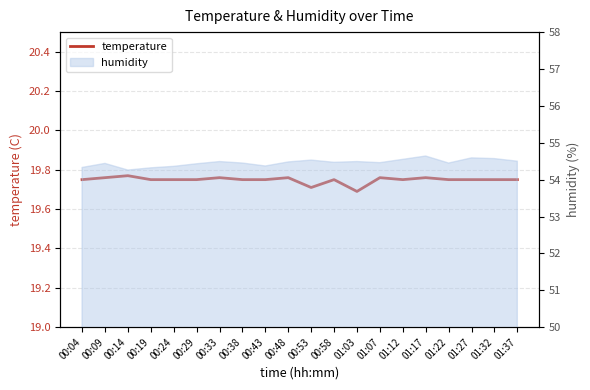

Read the value at 00:53.

19.7